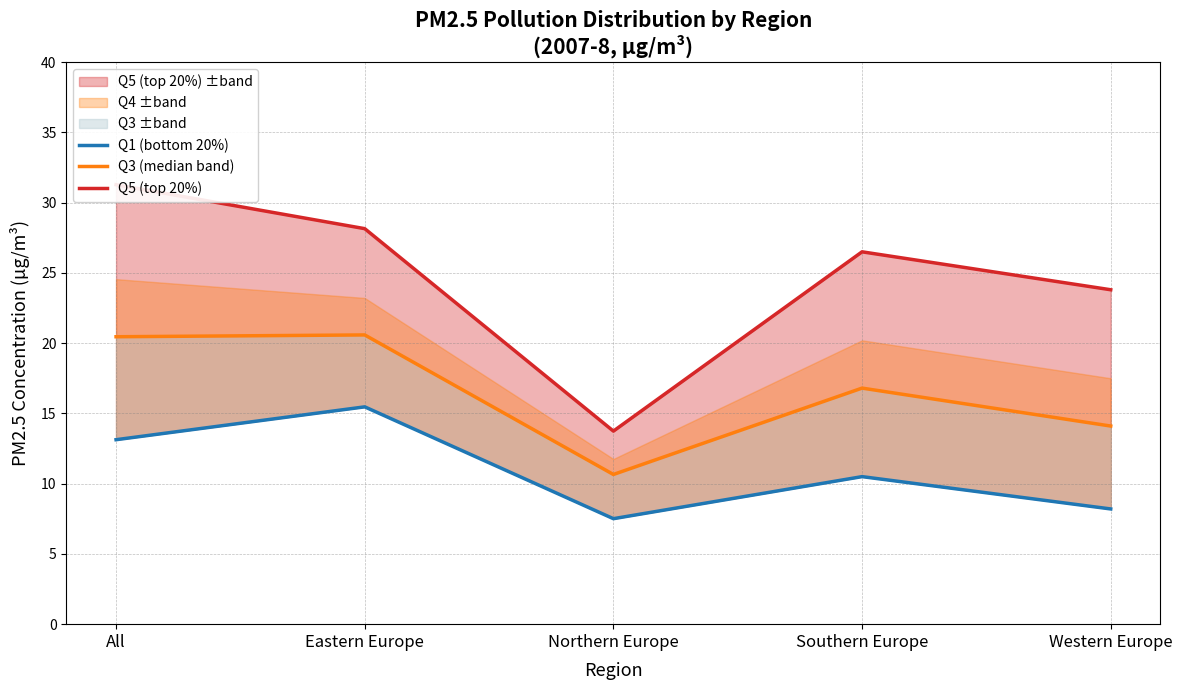

True or false: Q5 (top 20%) and Q1 (bottom 20%) cross at least once.

False